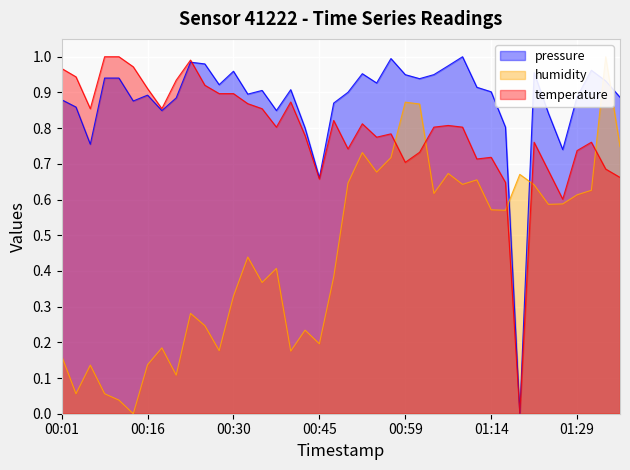

Reading left to right, what are all the values shown in this chart?

pressure: 0.9	0.9	0.8	0.9	0.9	0.9	0.9	0.8	0.9	1.0	1.0	0.9	1.0	0.9	0.9	0.8	0.9	0.8	0.7	0.9	0.9	1.0	0.9	1.0	0.9	0.9	0.9	1.0	1.0	0.9	0.9	0.8	0.0	1.0	0.8	0.7	0.9	1.0	0.9	0.9
humidity: 0.2	0.1	0.1	0.1	0.0	0.0	0.1	0.2	0.1	0.3	0.2	0.2	0.3	0.4	0.4	0.4	0.2	0.2	0.2	0.4	0.6	0.7	0.7	0.7	0.9	0.9	0.6	0.7	0.6	0.7	0.6	0.6	0.7	0.6	0.6	0.6	0.6	0.6	1.0	0.7
temperature: 1.0	0.9	0.9	1.0	1.0	1.0	0.9	0.9	0.9	1.0	0.9	0.9	0.9	0.9	0.9	0.8	0.9	0.8	0.7	0.8	0.7	0.8	0.8	0.8	0.7	0.7	0.8	0.8	0.8	0.7	0.7	0.6	0.0	0.8	0.7	0.6	0.7	0.8	0.7	0.7